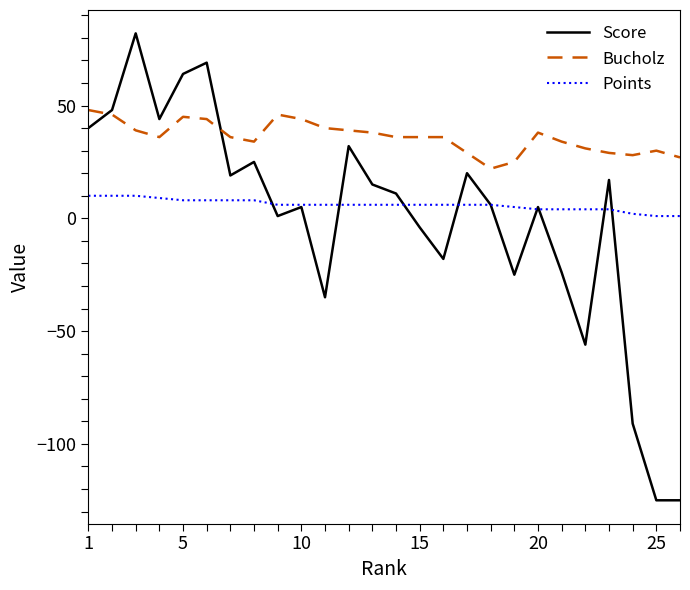

What are all the series names shown in the legend?

Score, Bucholz, Points